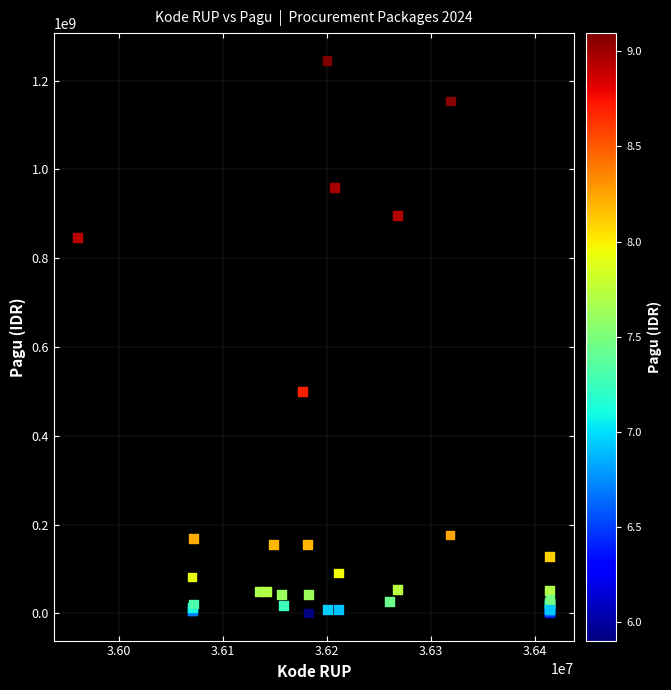

What Y value in the scatter plot is closest to 622840000?

499932000